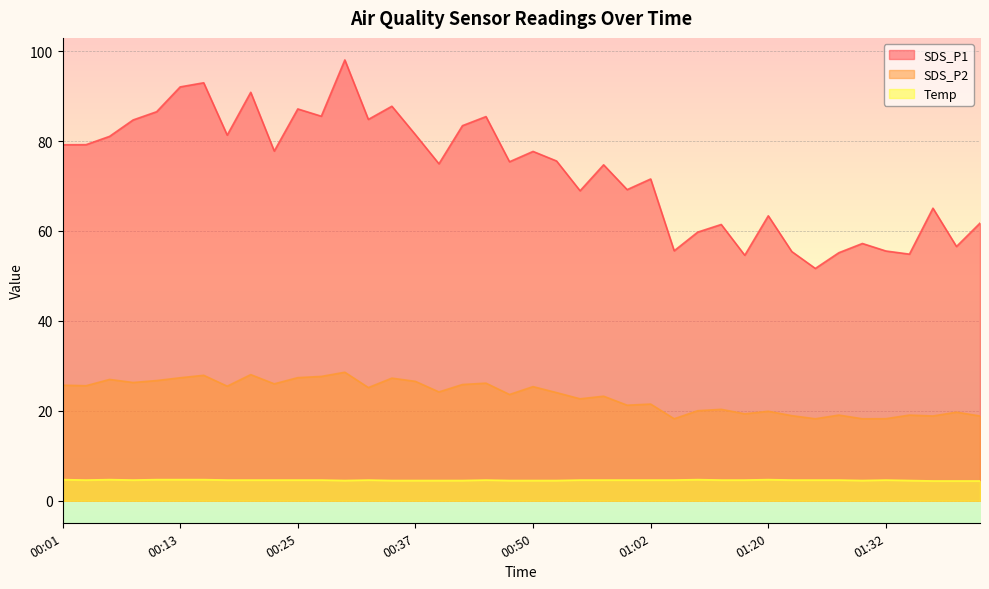

What is the label of the 8th point from the right?

01:24